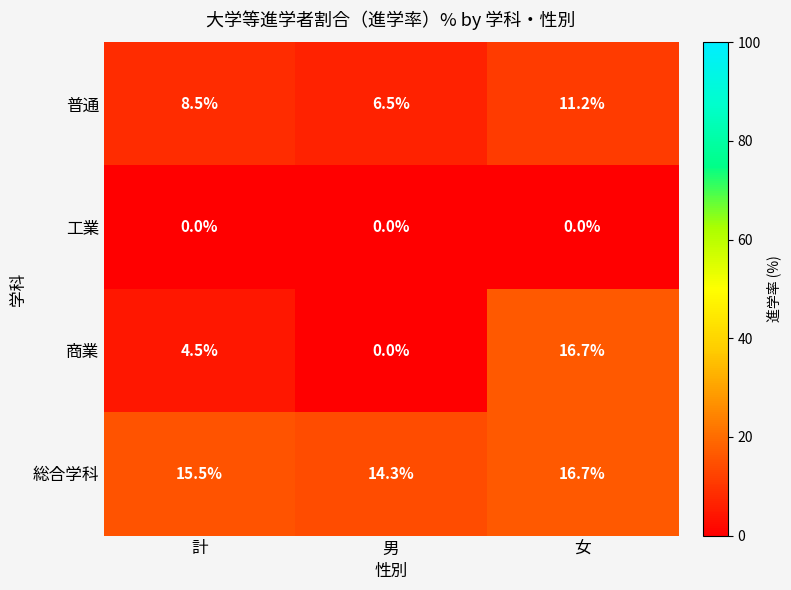

How many data points in 総合学科 are above 15?

2